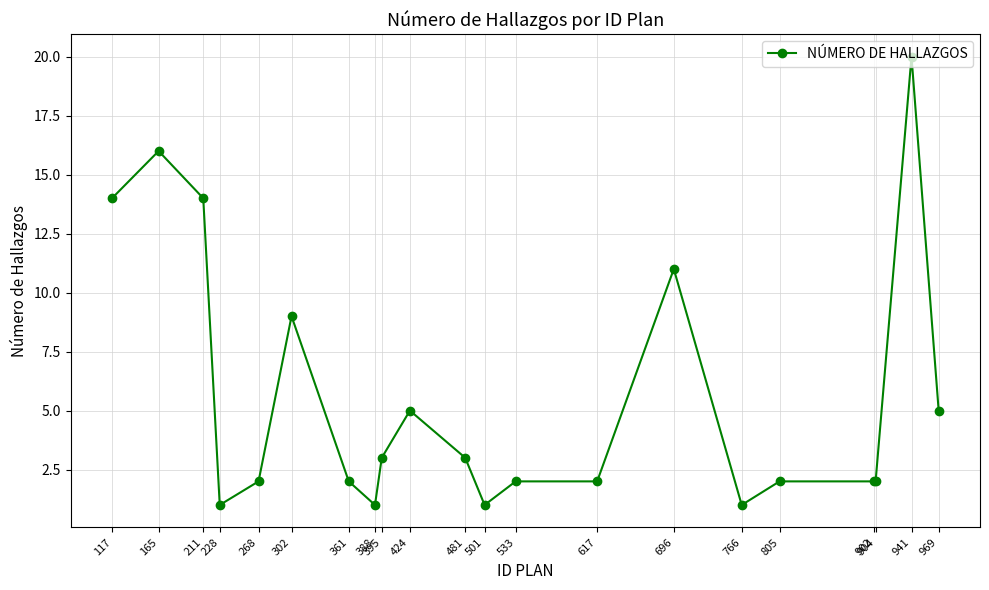

What is the difference between the values at 211 and 388?

13